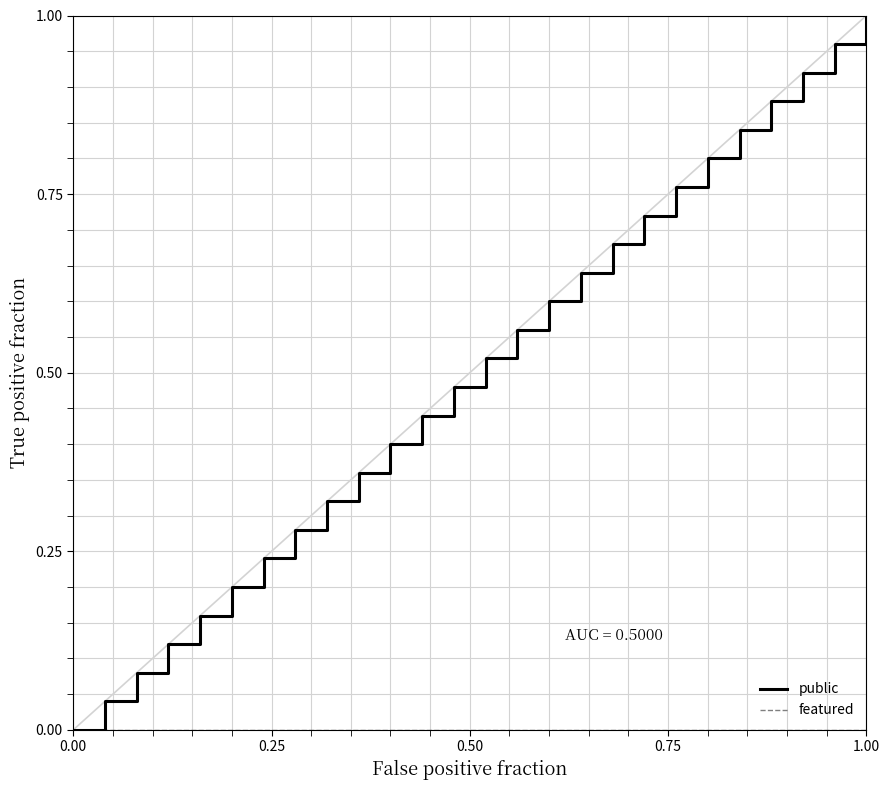

True or false: featured has more than 2 points higher than both neighbors.

False